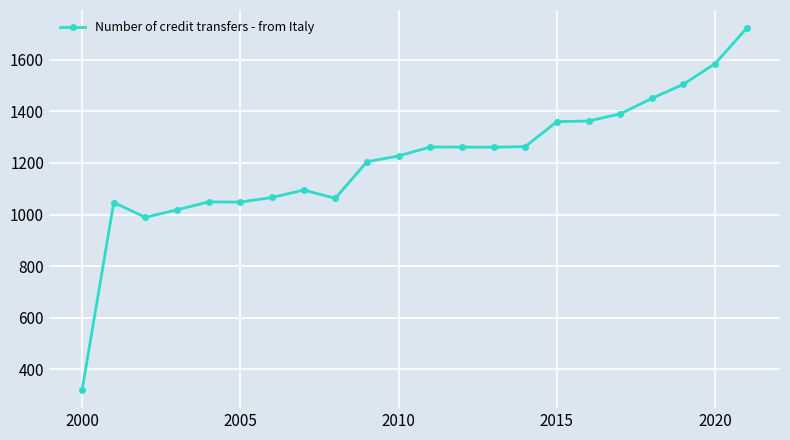

True or false: there are more than 1 points higher than both neighbors.

True